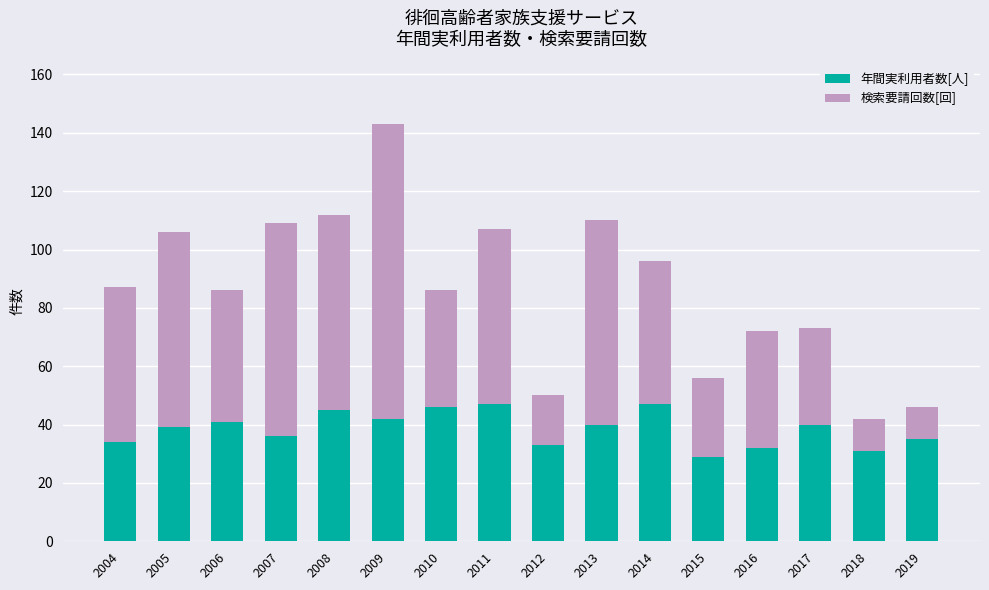

The 年間実利用者数[人] series shows 39 at 2005. True or false?

True